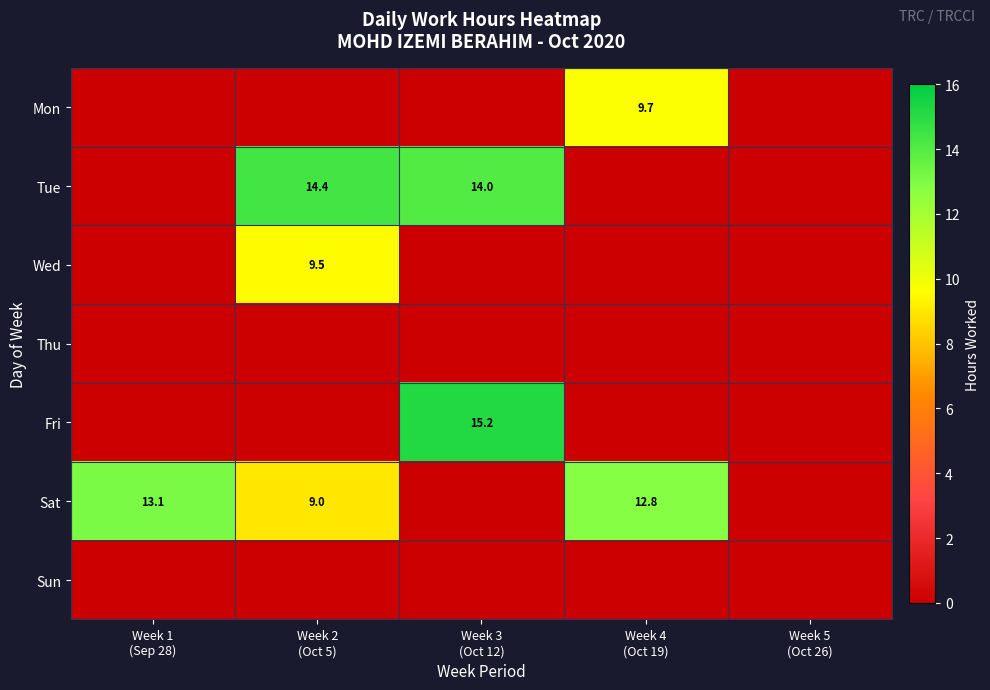

Between Week 4
(Oct 19) and Week 2
(Oct 5), which is larger?

Week 4
(Oct 19)